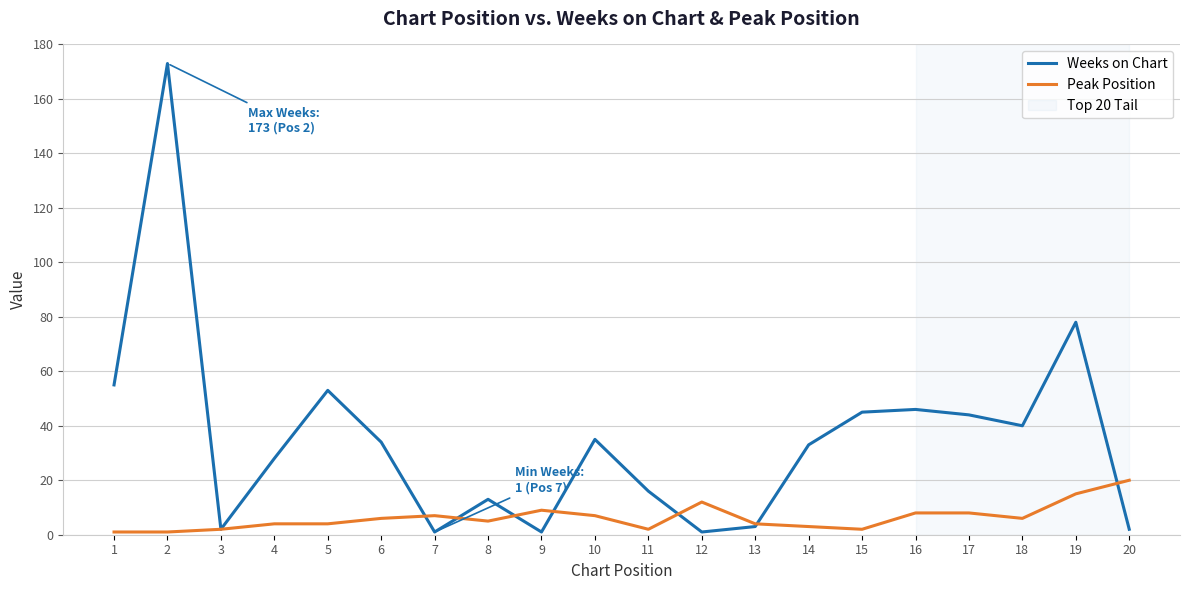

What is the difference between the Weeks on Chart values at 11 and 2?

157